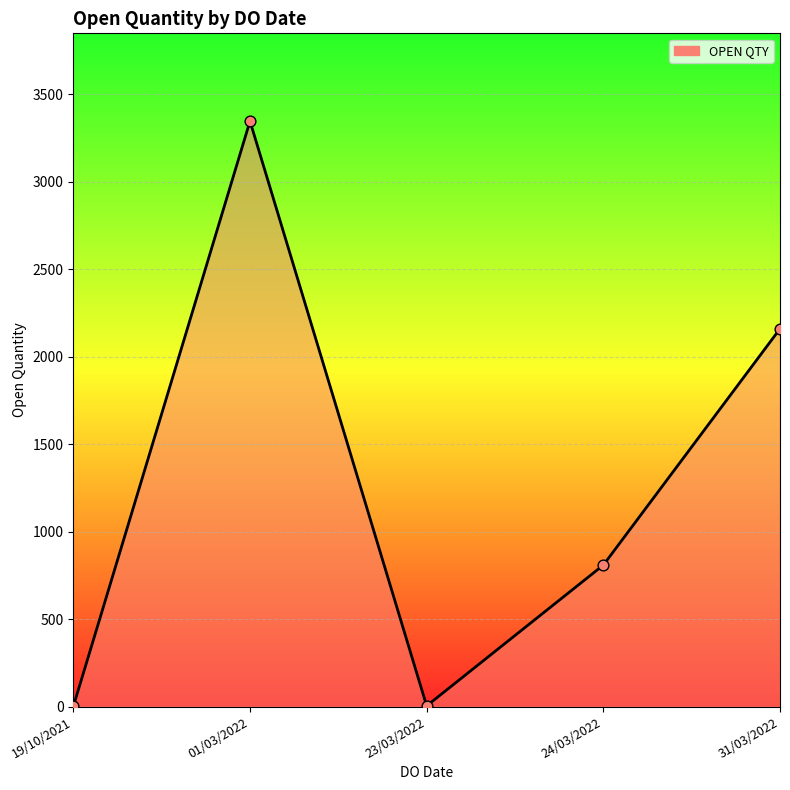

What is the change in value from 01/03/2022 to 31/03/2022?

-1187